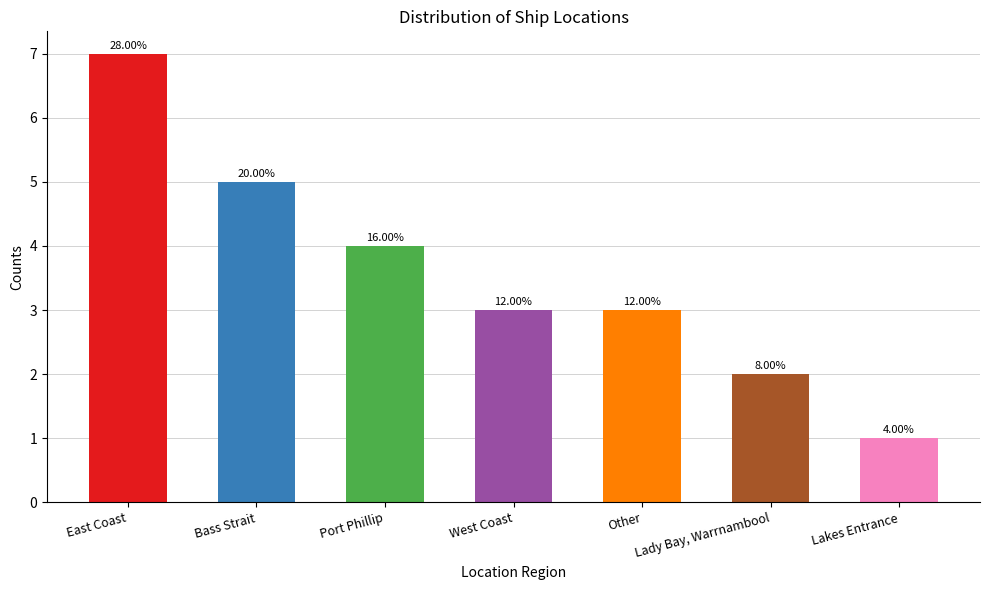

Does the chart contain any negative values?

No